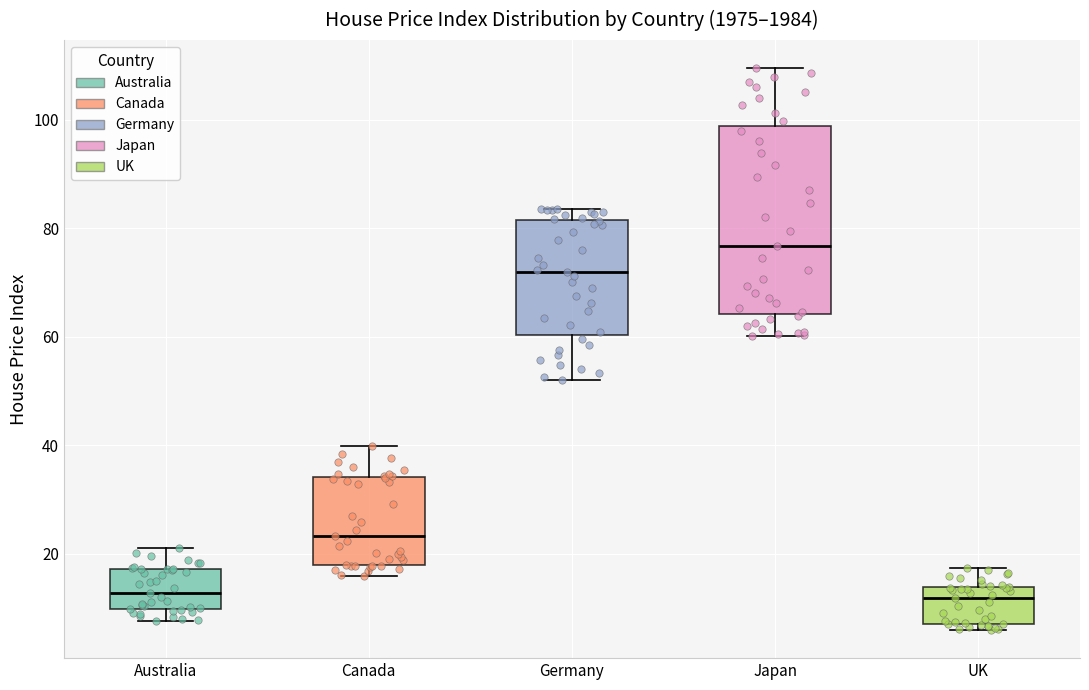

Reading left to right, read every box against the y-axis: the position of its median line, the range the box covers, and the ends of its whiskers. The values are not printed on the chart, so give them approximately, as read against the axis.

Australia: median 12, box 10 to 18, whiskers 8 to 22
Canada: median 24, box 18 to 34, whiskers 16 to 40
Germany: median 72, box 60 to 82, whiskers 52 to 84
Japan: median 76, box 64 to 98, whiskers 60 to 110
UK: median 12, box 8 to 14, whiskers 6 to 18